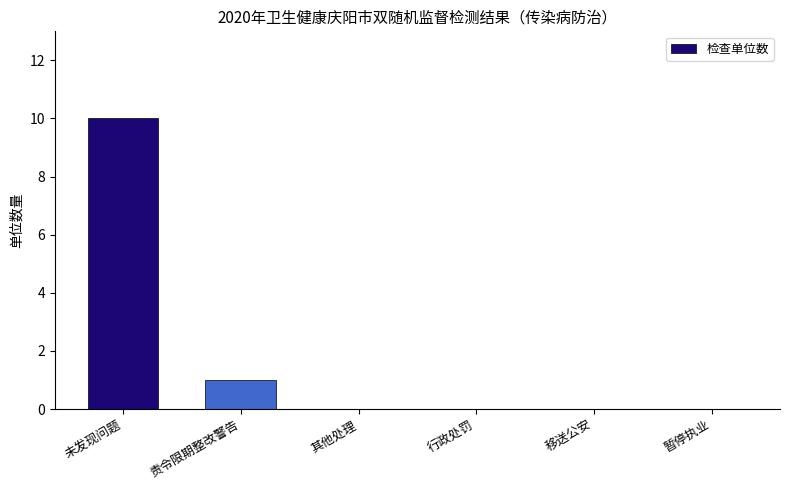

Reading left to right, list all the values displayed in this chart.

10	1	0	0	0	0